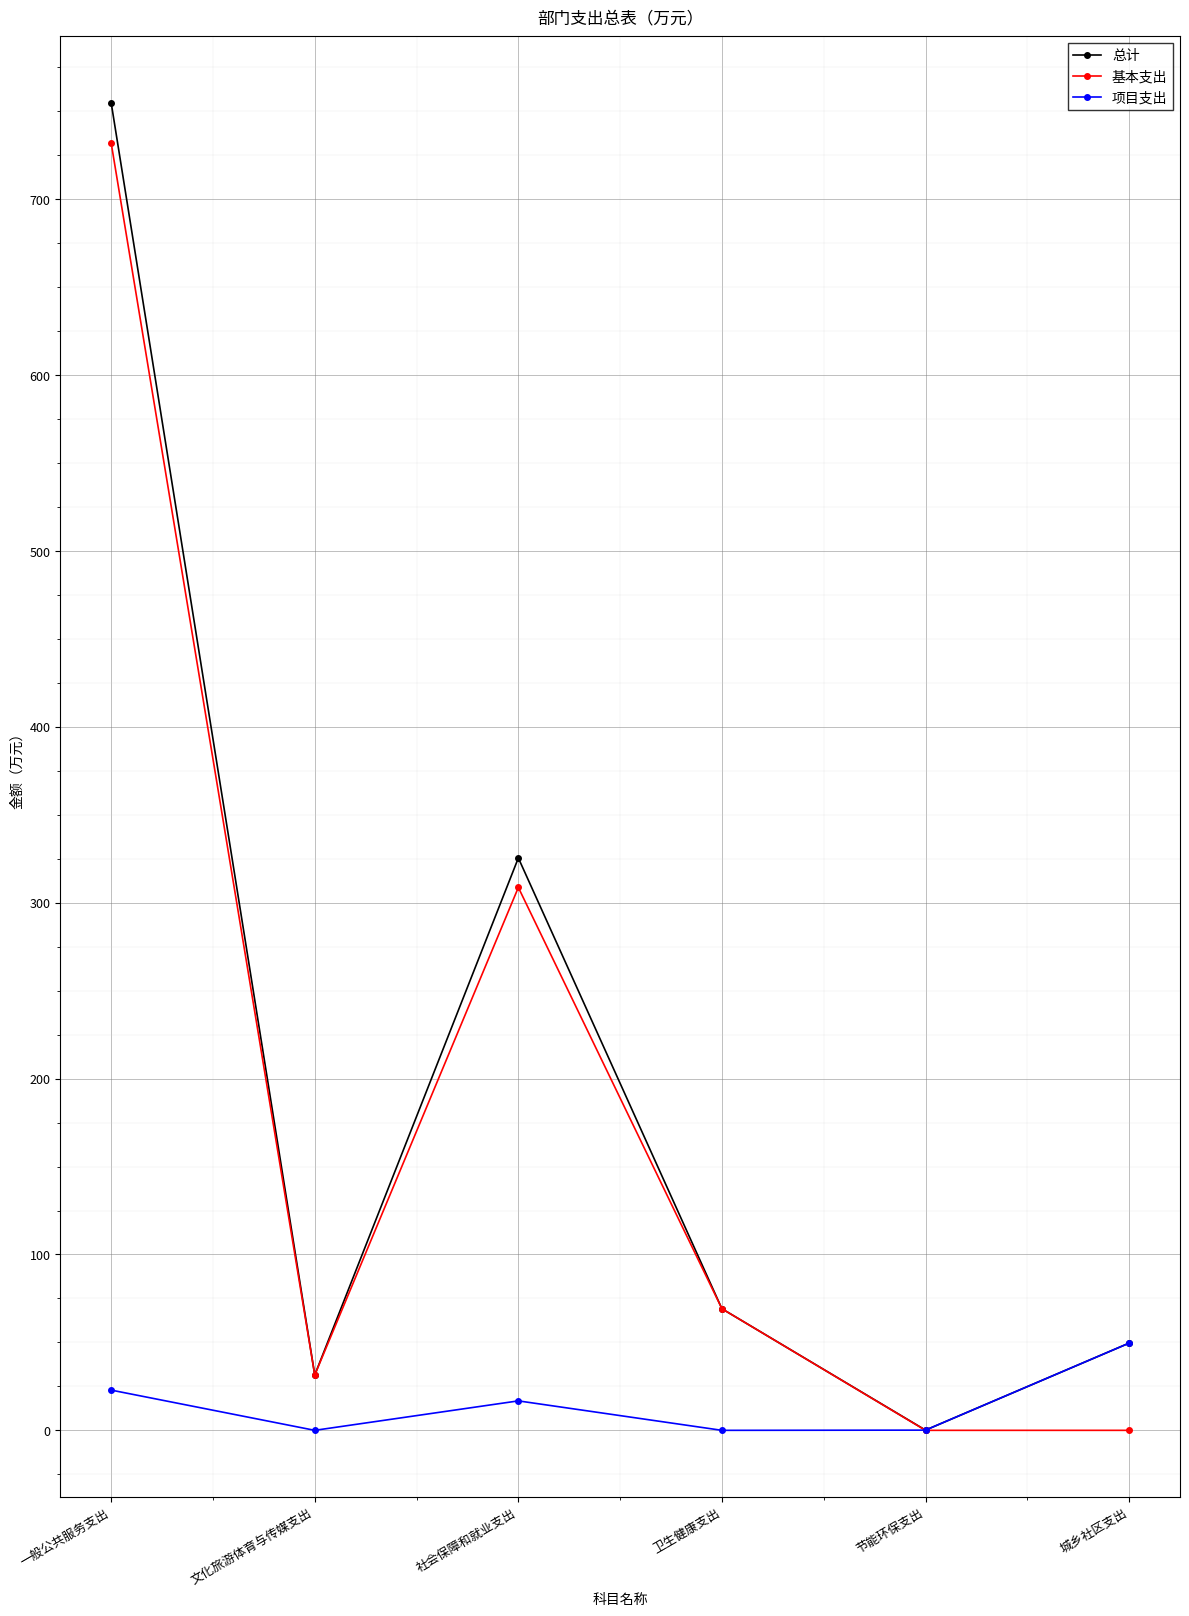

True or false: 项目支出 has a value of 83.9 at 城乡社区支出.

False